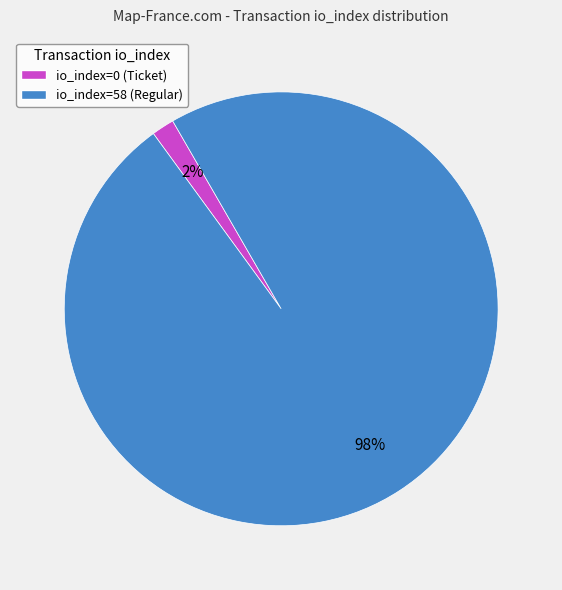

How many segments does this pie chart have?

2